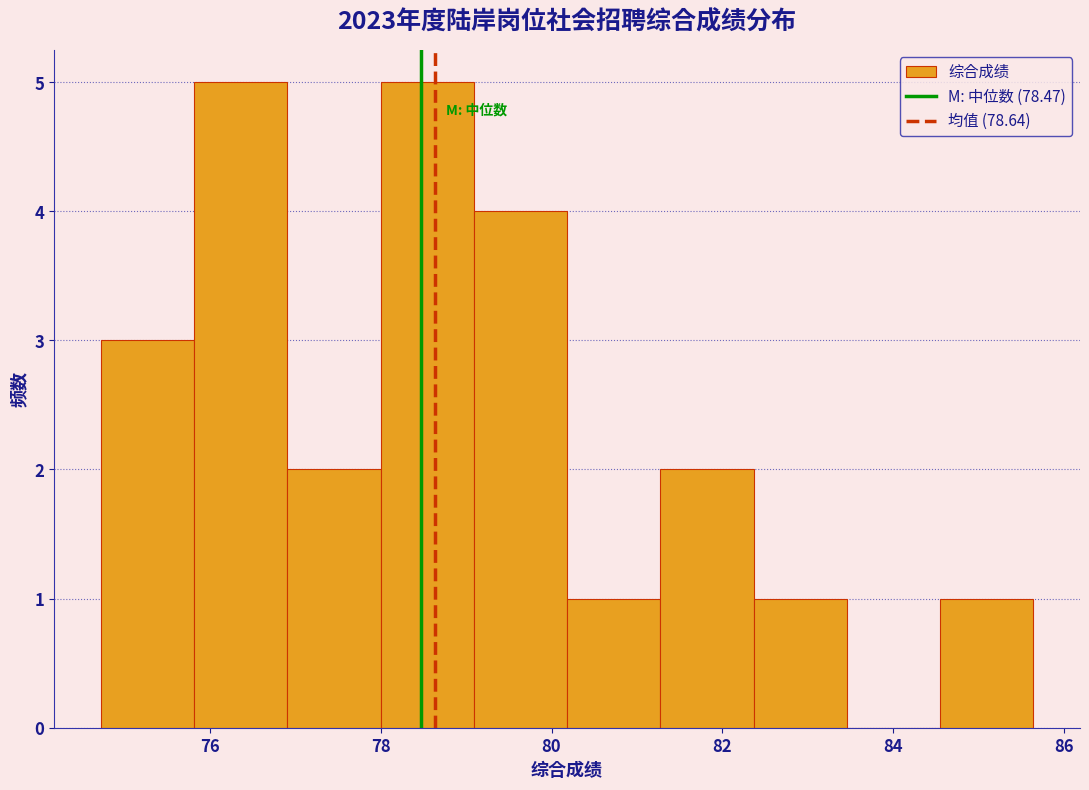

Reading left to right, transcribe this chart: for each bar, give the range it covers on the x-axis and its height. Neither the bar edges nor the heights are printed on the chart, so give them approximately, as read against the axes.

74.8 to 75.8: 3
75.8 to 77.0: 5
77.0 to 78.0: 2
78.0 to 79.0: 5
79.0 to 80.2: 4
80.2 to 81.2: 1
81.2 to 82.4: 2
82.4 to 83.4: 1
83.4 to 84.6: 0
84.6 to 85.6: 1